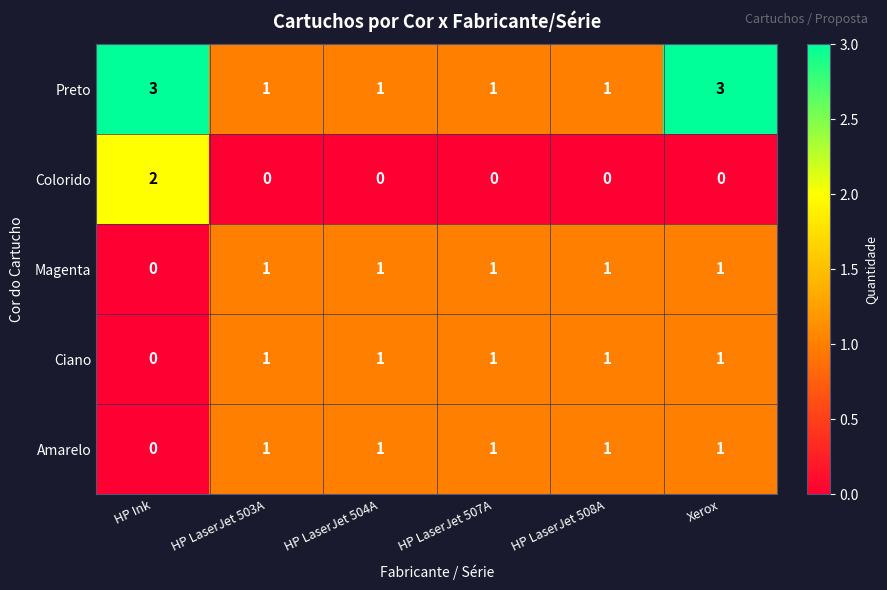

Which series changed the most between HP LaserJet 508A and Xerox?

Preto